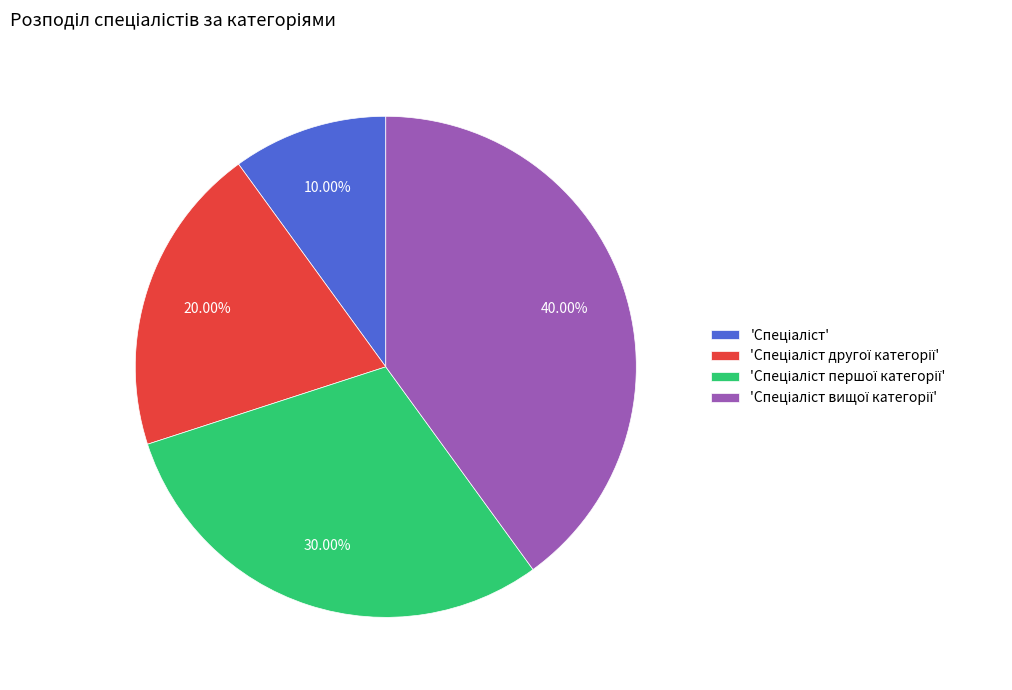

Is there a majority slice in this chart?

No